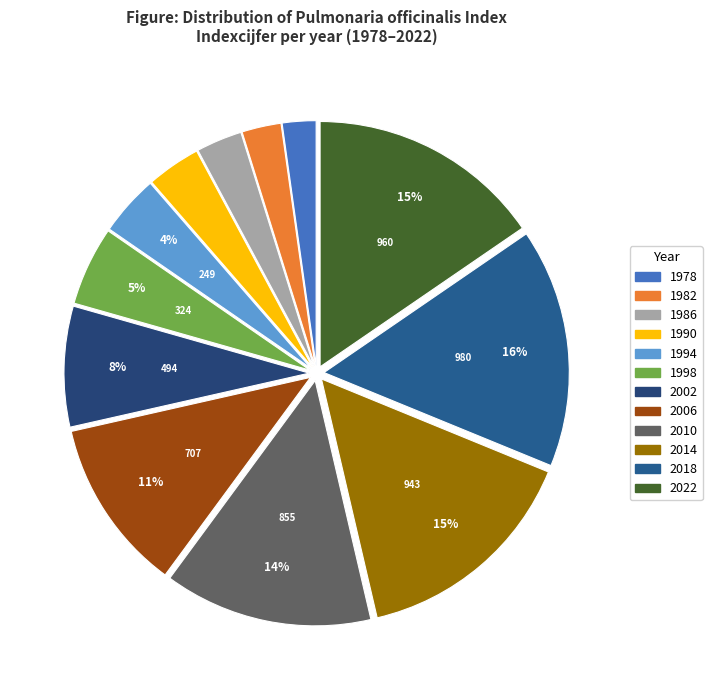

Count the number of slices in the pie.

12